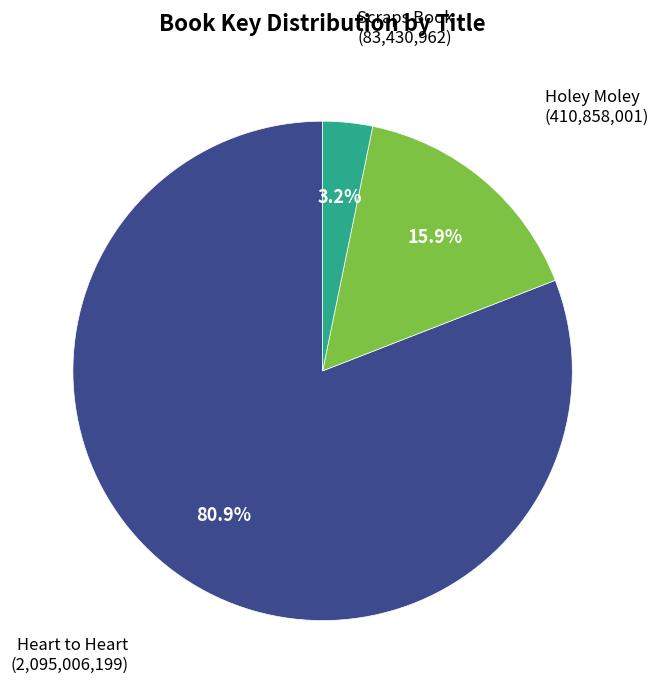

Rank the categories by value from lowest to highest.

Scraps Book, Holey Moley, Heart to Heart